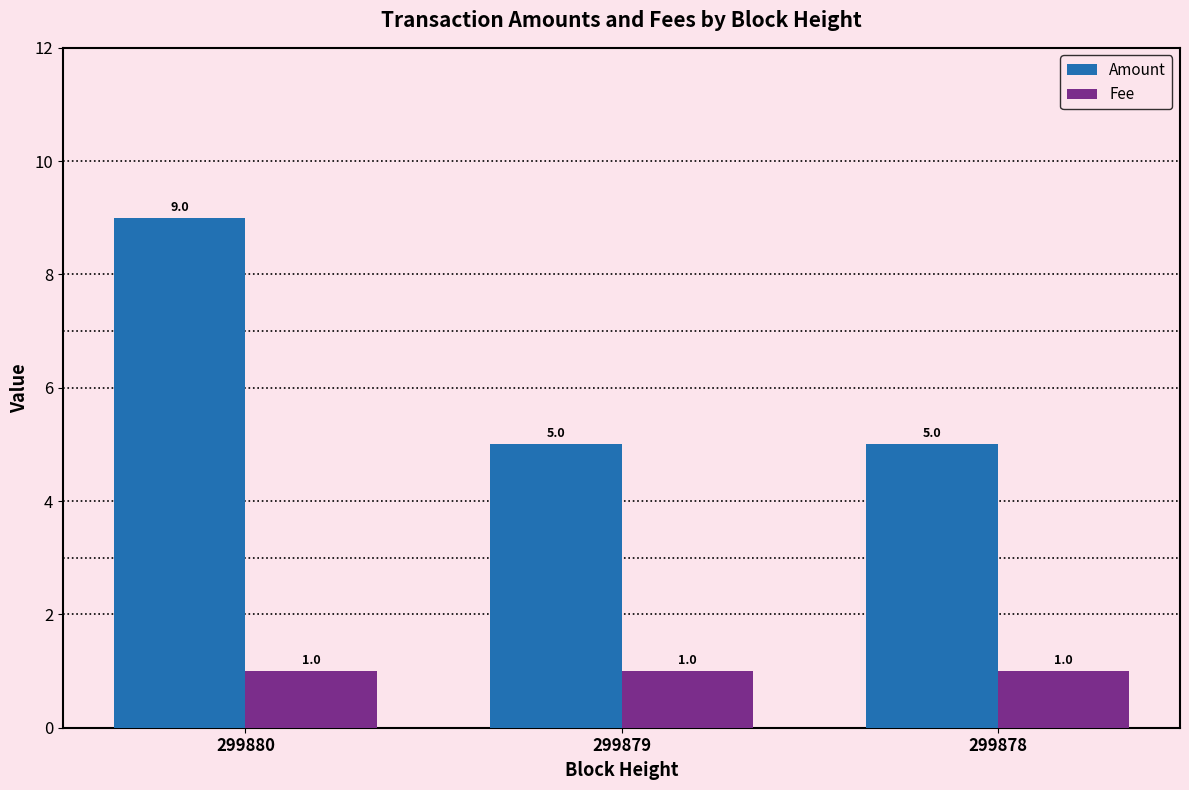

What is the maximum value for Amount?

9